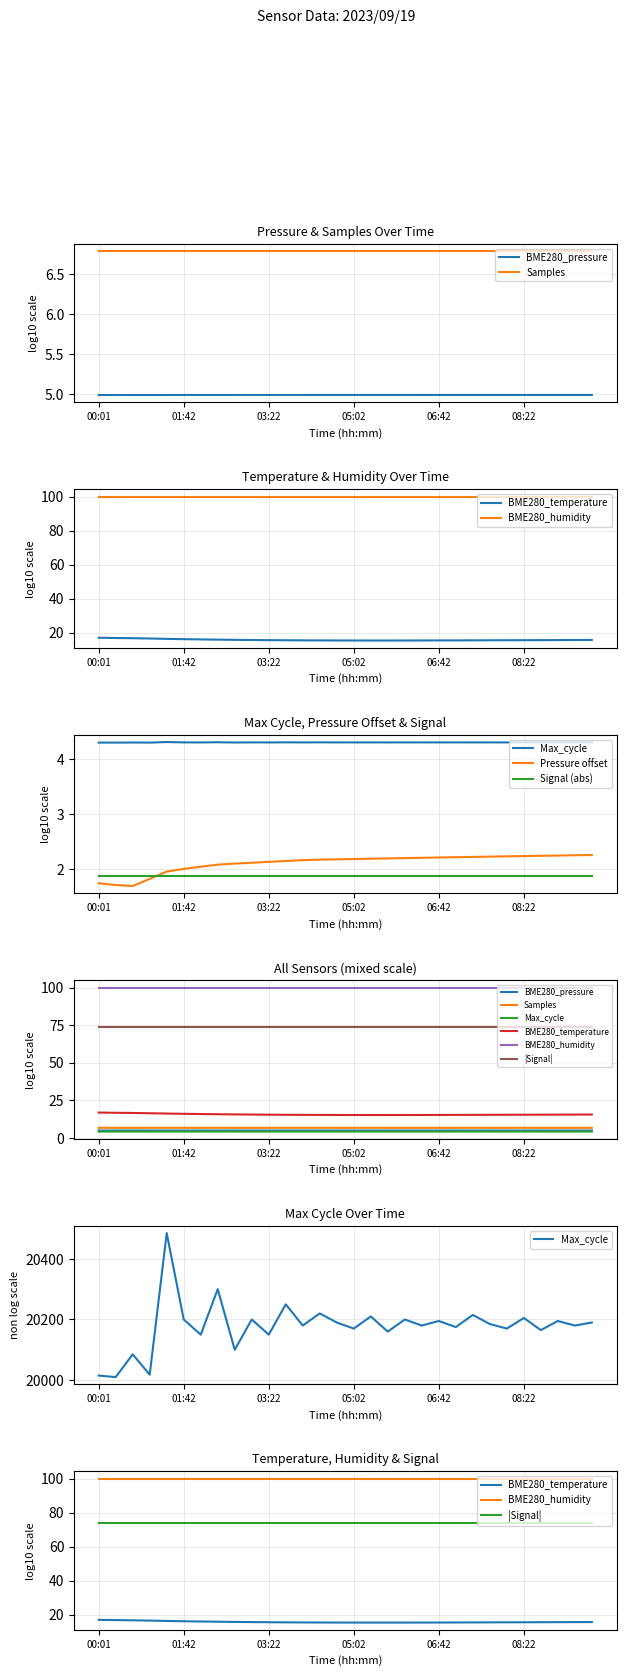

What is the average value of the BME280_temperature series?

15.7